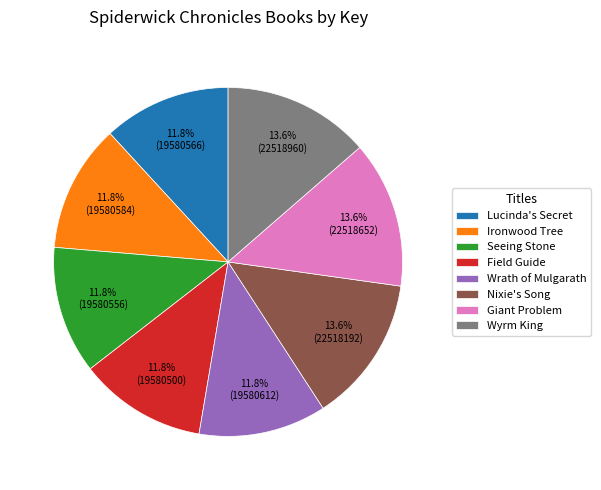

To the nearest percent, what is the difference between the largest and smallest slice percentages?

2%